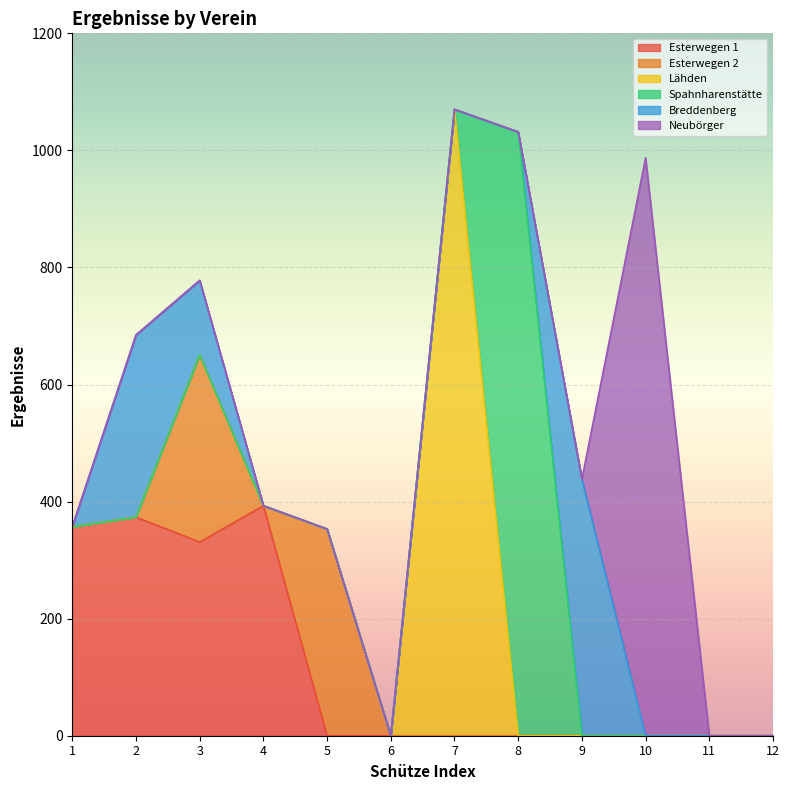

How many values in Neubörger are above zero?

1